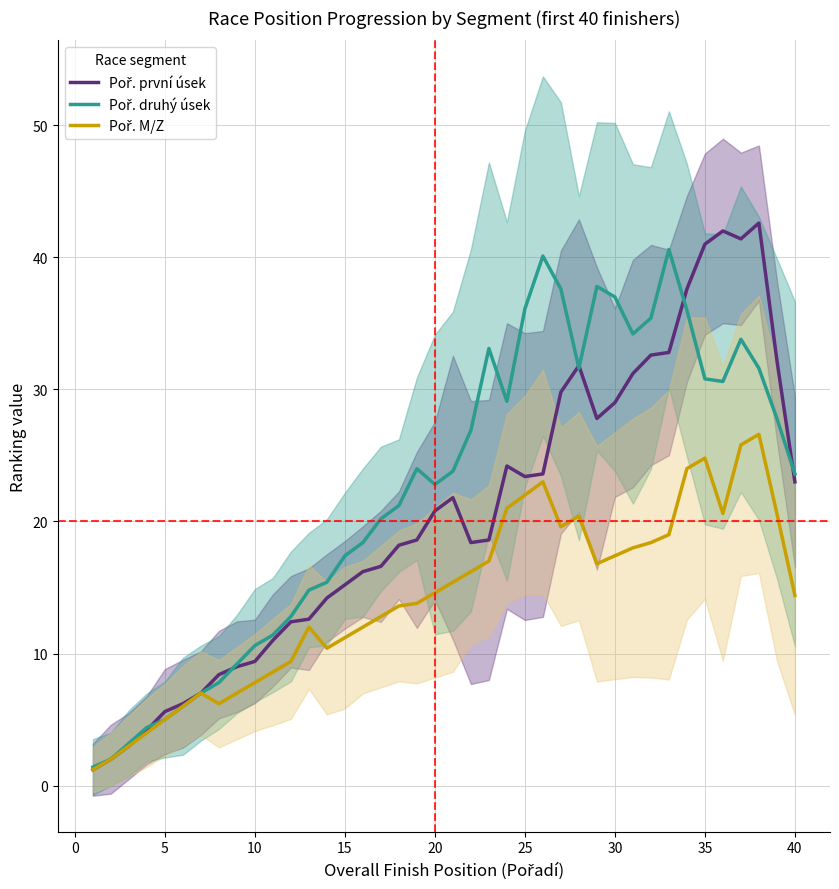

Reading left to right, list all the values displayed in this chart.

Poř. první úsek: 1.2	2.0	3.0	4.2	5.6	6.2	7.0	8.4	9.0	9.4	11.0	12.4	12.6	14.2	15.2	16.2	16.6	18.2	18.6	20.8	21.8	18.4	18.6	24.2	23.4	23.6	29.8	31.8	27.8	29.0	31.2	32.6	32.8	37.6	41.0	42.0	41.4	42.6	32.2	23.0
Poř. druhý úsek: 1.4	2.0	3.2	4.4	5.0	6.0	7.0	7.8	9.2	10.6	11.4	12.8	14.8	15.4	17.4	18.4	20.2	21.2	24.0	22.8	23.8	26.9	33.1	29.1	36.1	40.1	37.6	31.6	37.8	37.0	34.2	35.4	40.6	36.0	30.8	30.6	33.8	31.6	27.8	23.6
Poř. M/Z: 1.2	2.0	3.0	4.0	5.0	6.0	7.0	6.2	7.0	7.8	8.6	9.4	12.0	10.4	11.2	12.0	12.8	13.6	13.8	14.6	15.4	16.2	17.0	21.0	22.0	23.0	19.6	20.4	16.8	17.4	18.0	18.4	19.0	24.0	24.8	20.6	25.8	26.6	20.6	14.4